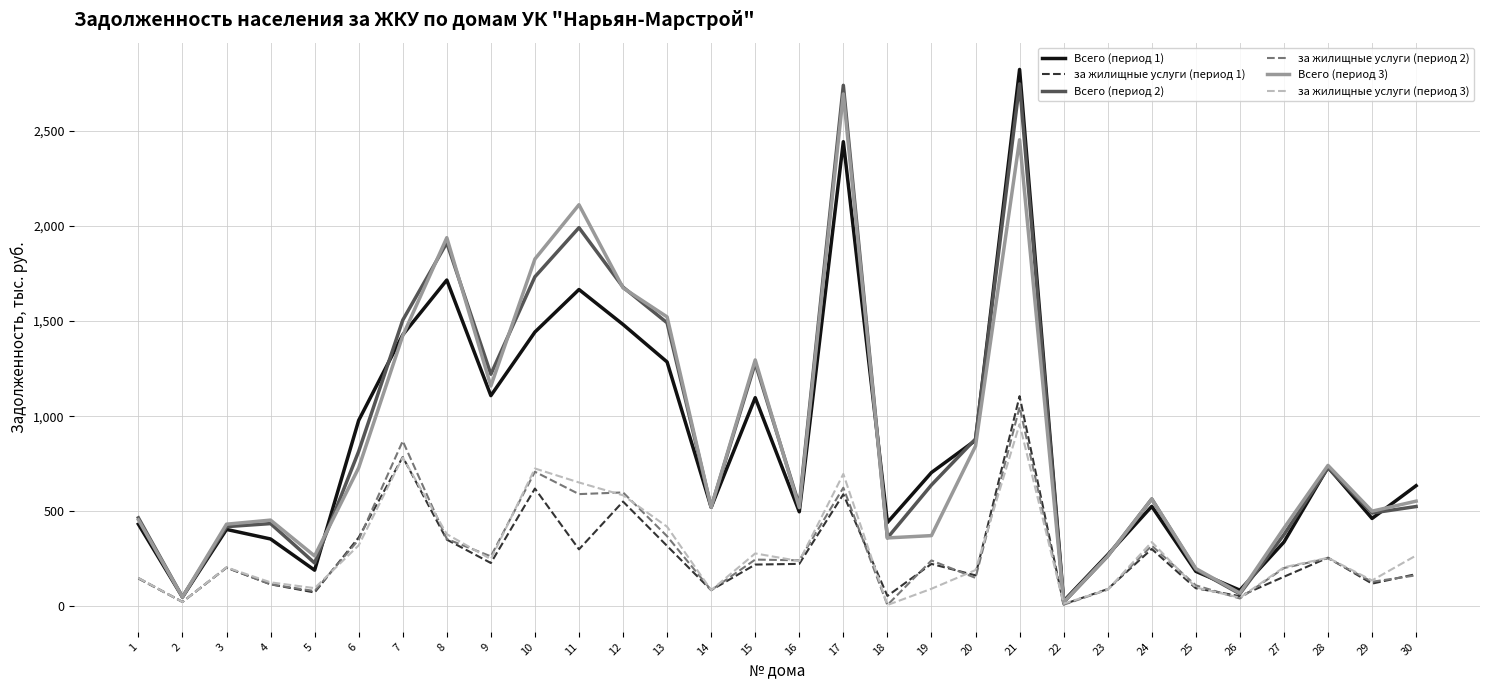

What is the difference between the Всего (период 3) values at 27 and 20?

432.0